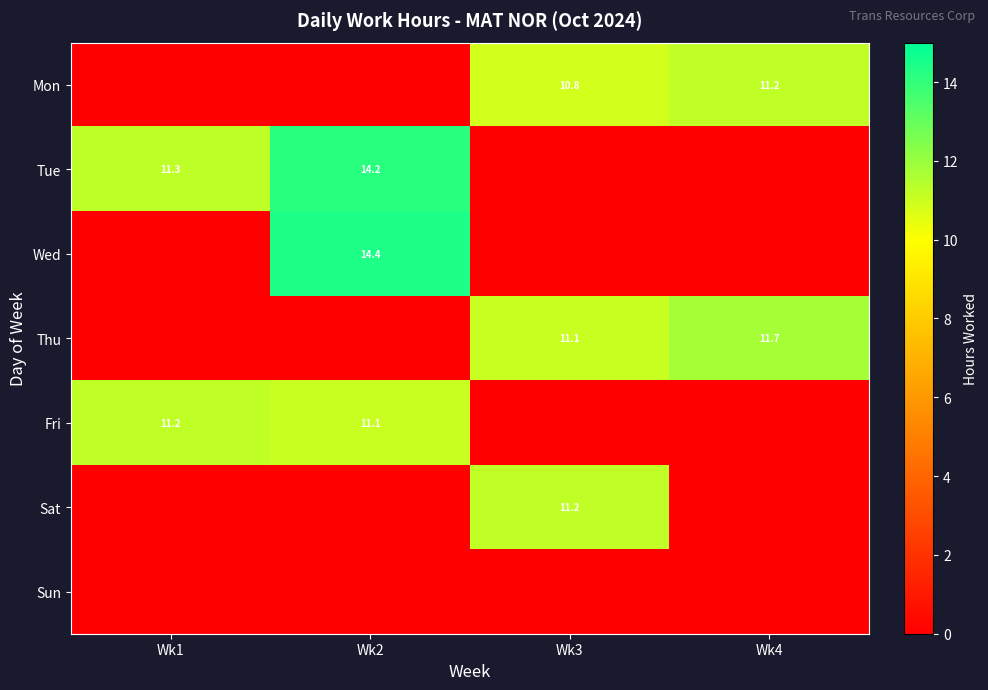

Is it true that Thu equals 15.8 at Wk3?

False